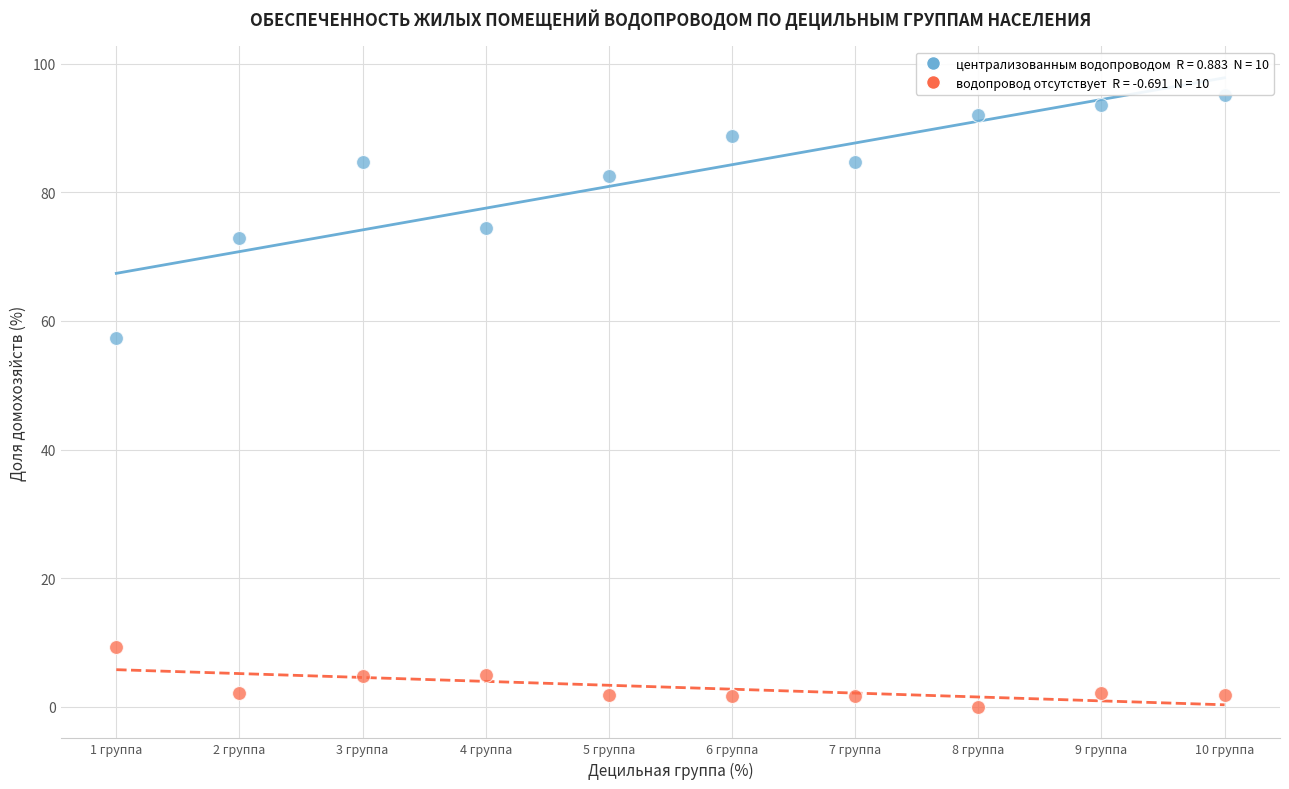

Across all data points, what is the range of Y values (max minus min)?

95.1